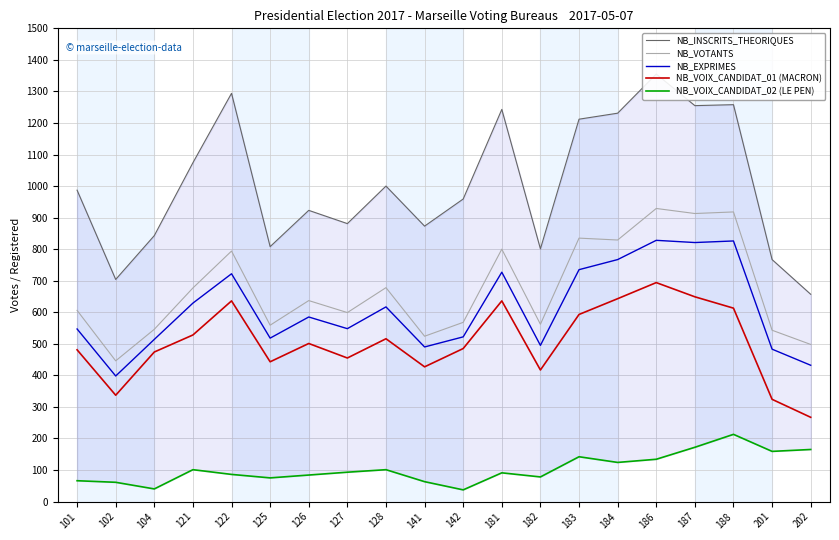

How many data points in NB_VOIX_CANDIDAT_01 (MACRON) are above 501?

9